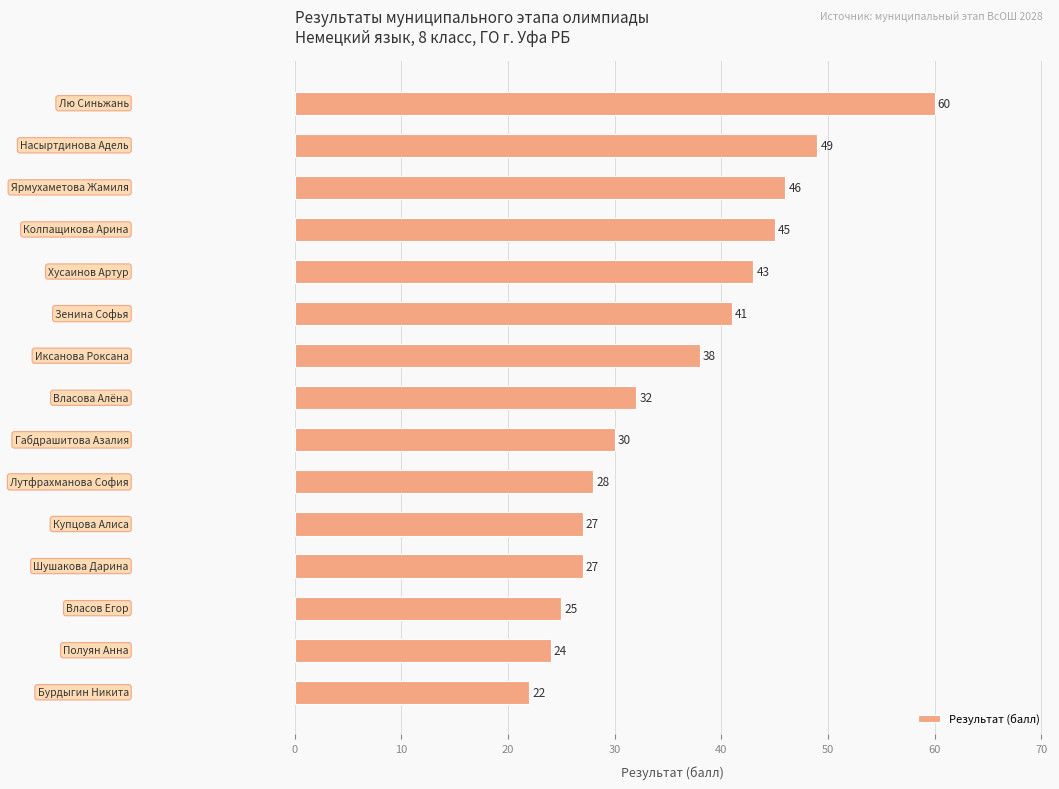

Reading bottom to top, what are all the values shown in this chart?

22	24	25	27	27	28	30	32	38	41	43	45	46	49	60